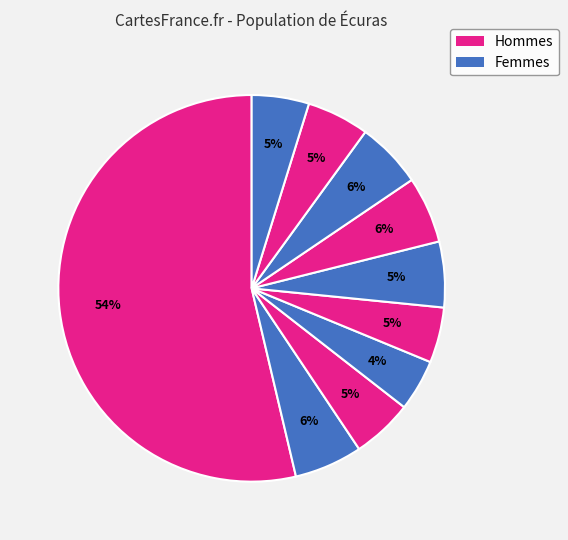

How many slices are in this pie chart?

10